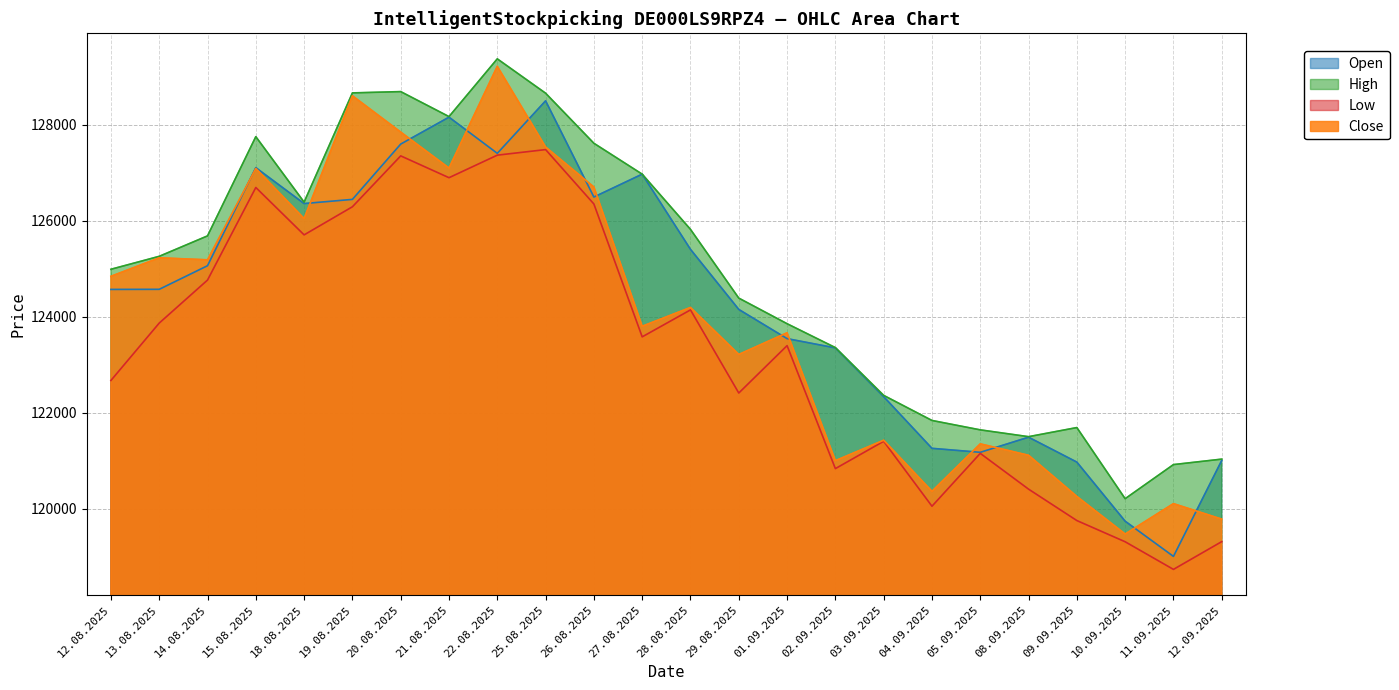

At which category does the chart reach its peak across all series?

22.08.2025